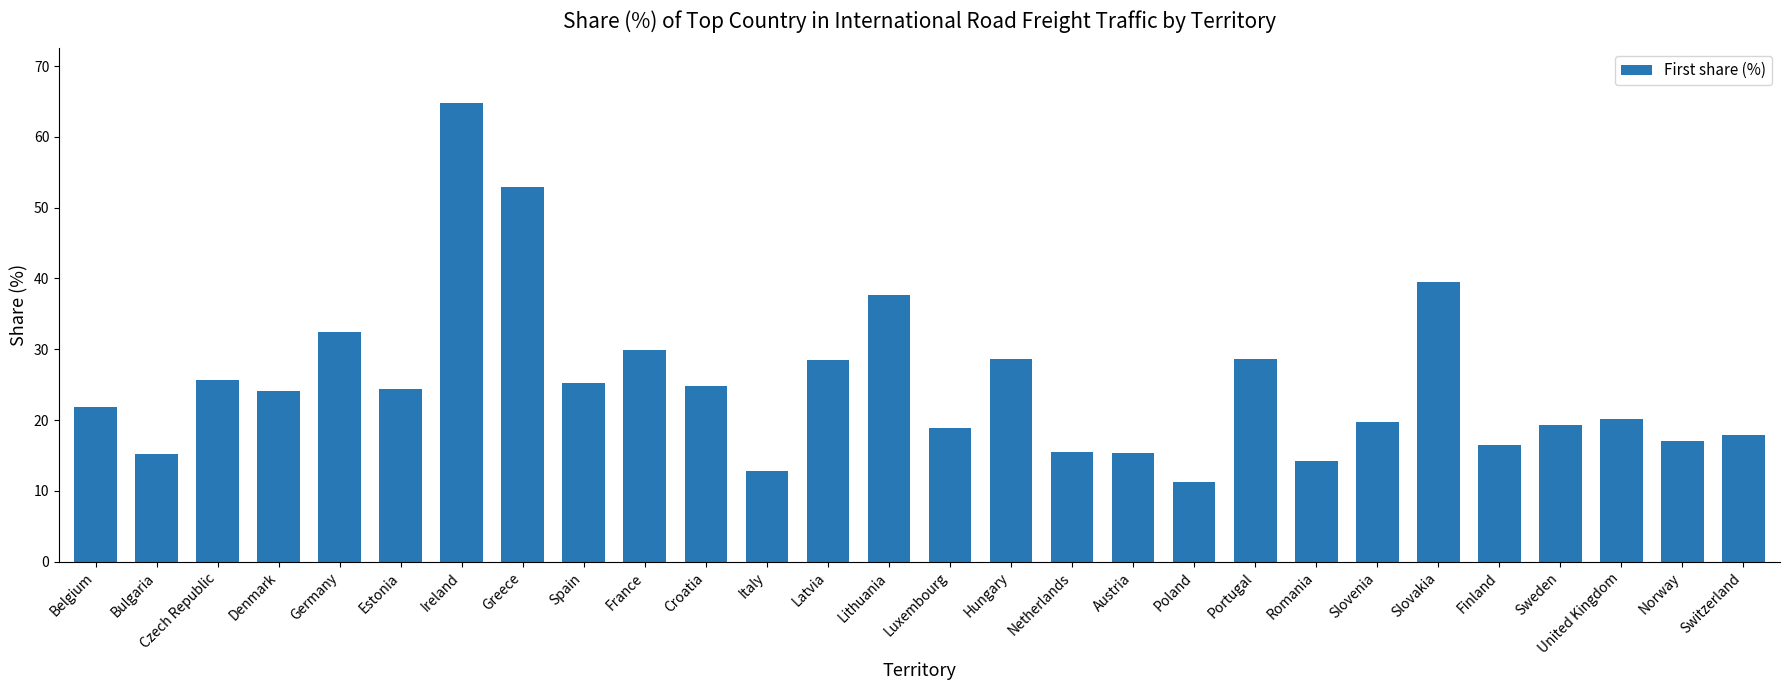

What is the smallest value displayed?

11.3